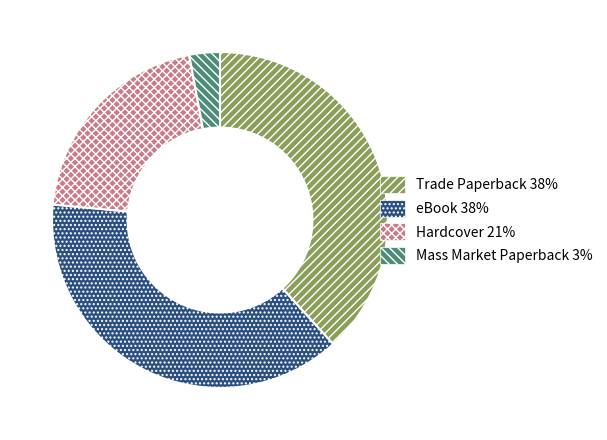

How many slices are in this pie chart?

4